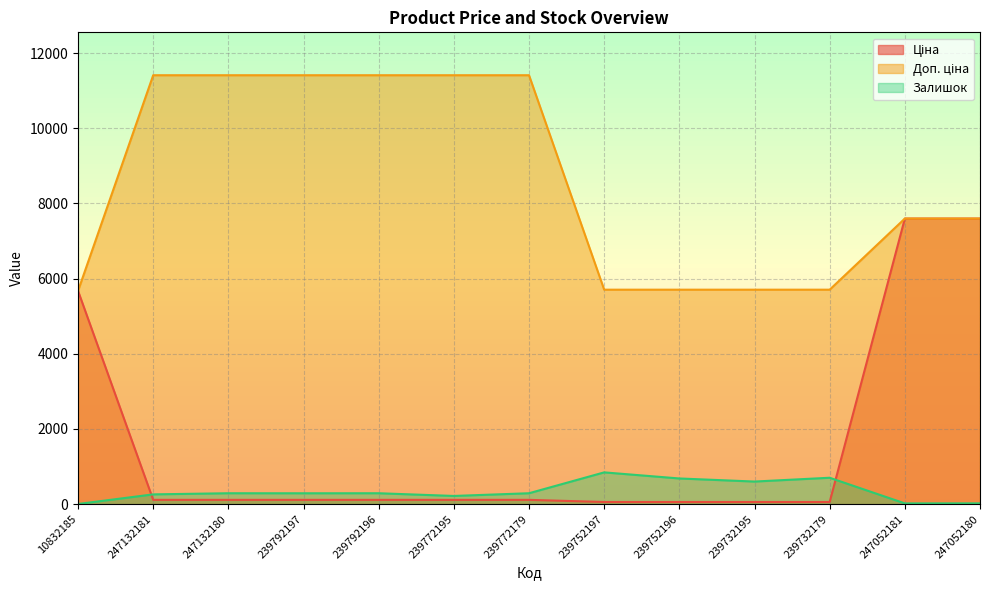

What is the label of the 10th point from the right?

239792197